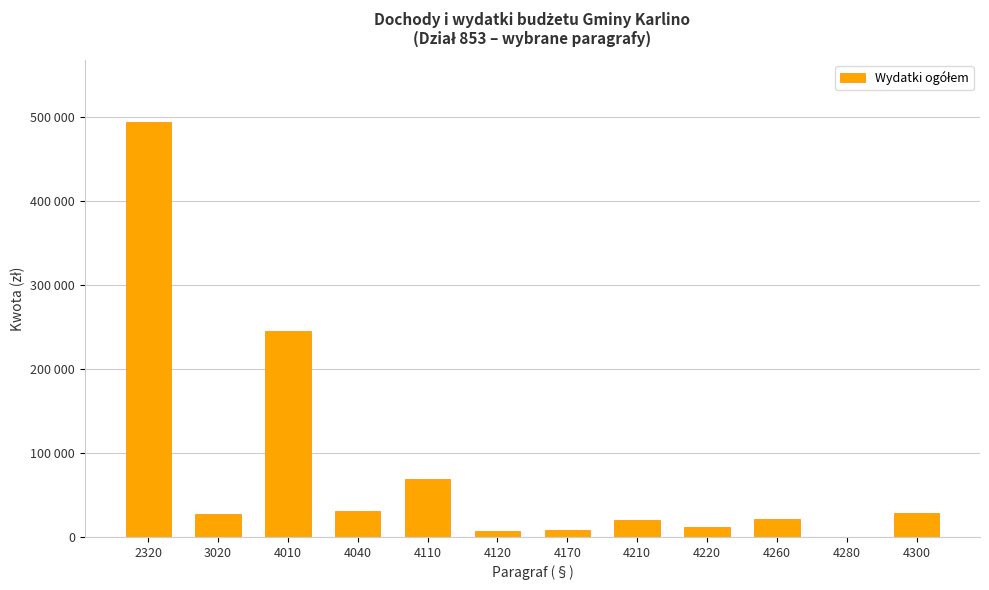

What is the sum of all values?

965615